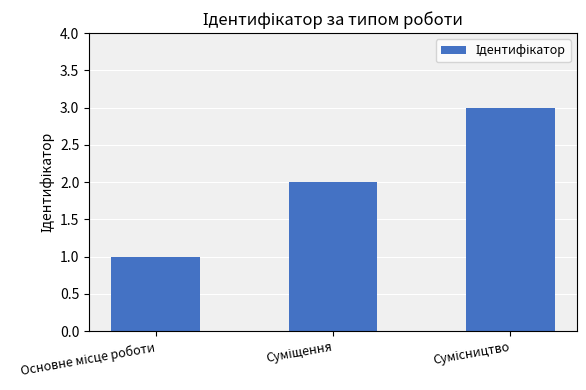

How many data points does each series have?

3